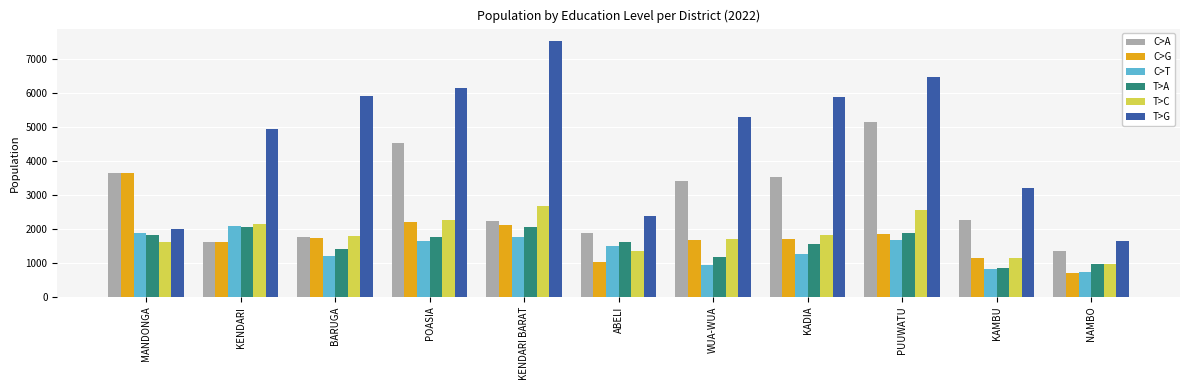

How many groups of bars are there?

11